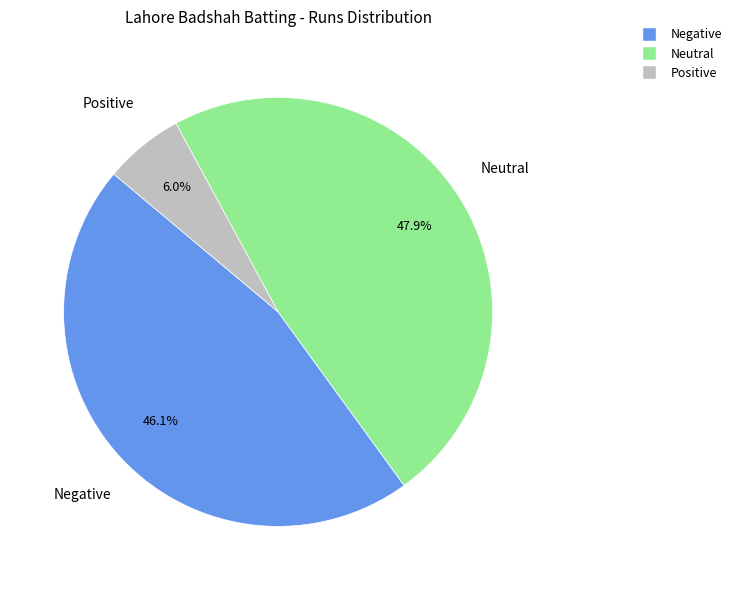

Does any single category account for the majority?

No